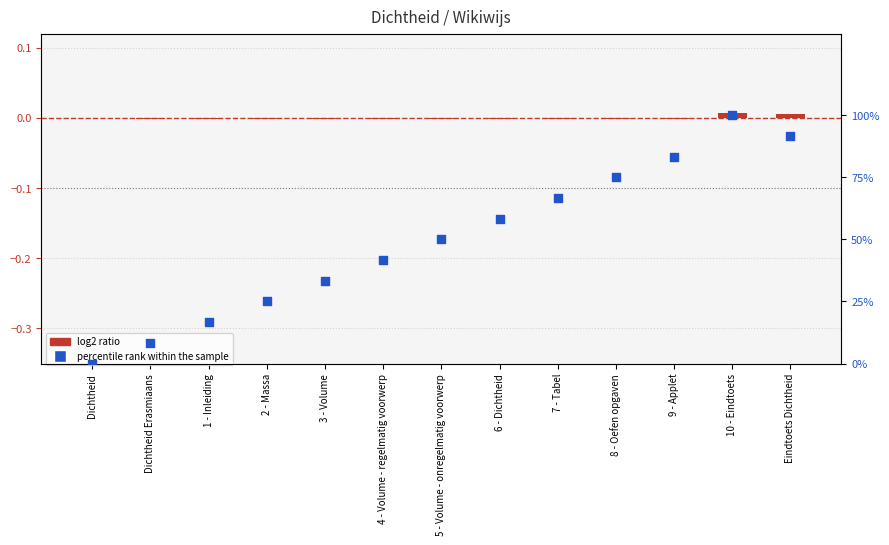

At which category is the sum across all series the highest?

10 - Eindtoets